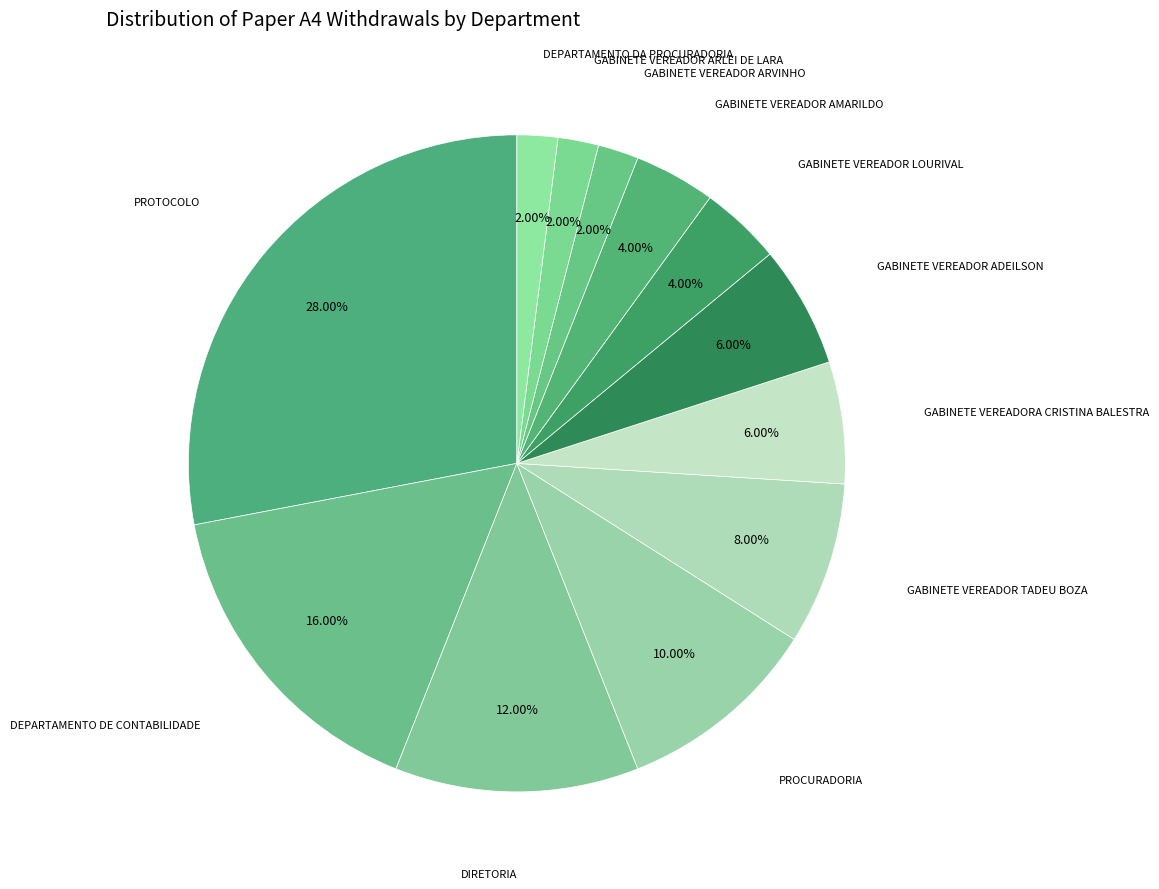

How many segments does this pie chart have?

12